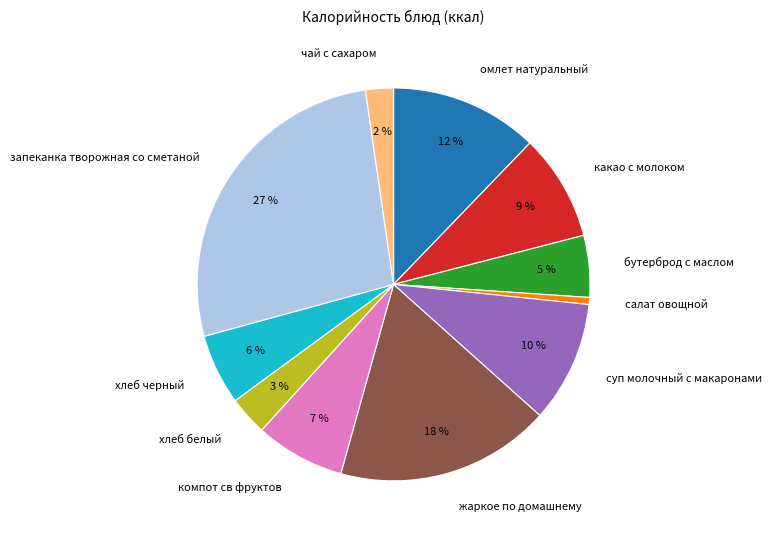

The чай с сахаром slice represents 16% of the pie. True or false?

False